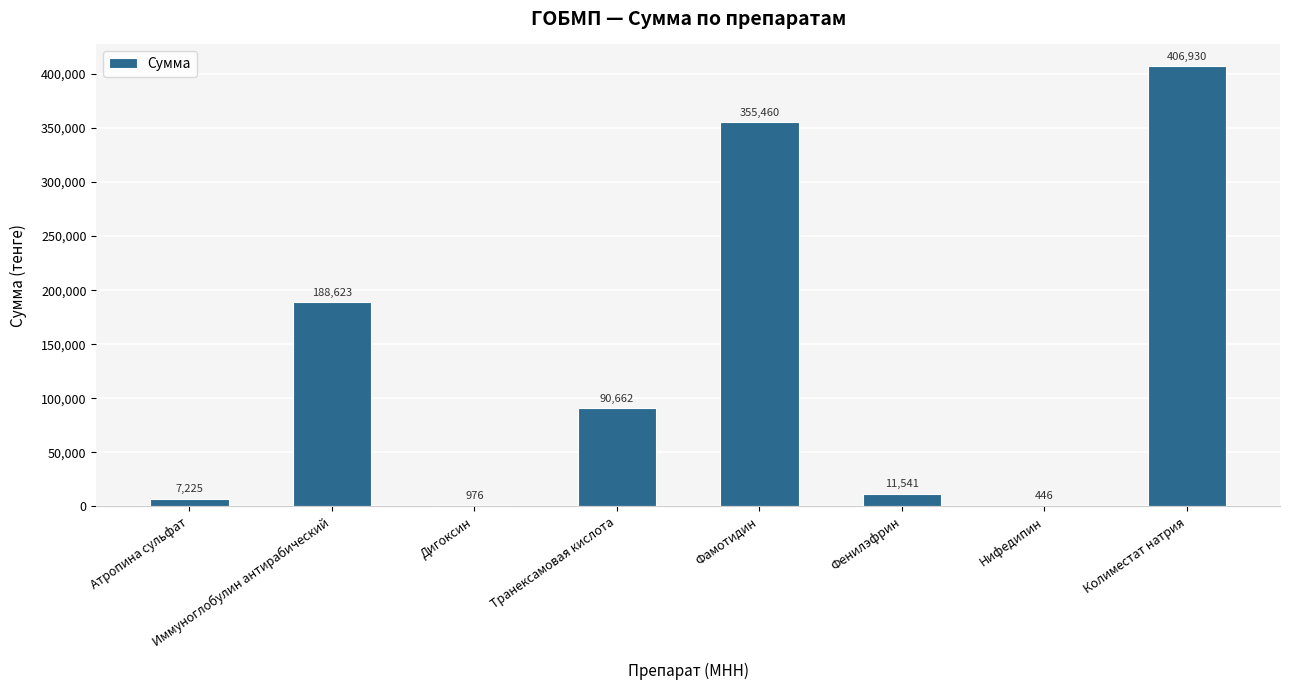

Which has a higher value, Колиместат натрия or Нифедипин?

Колиместат натрия